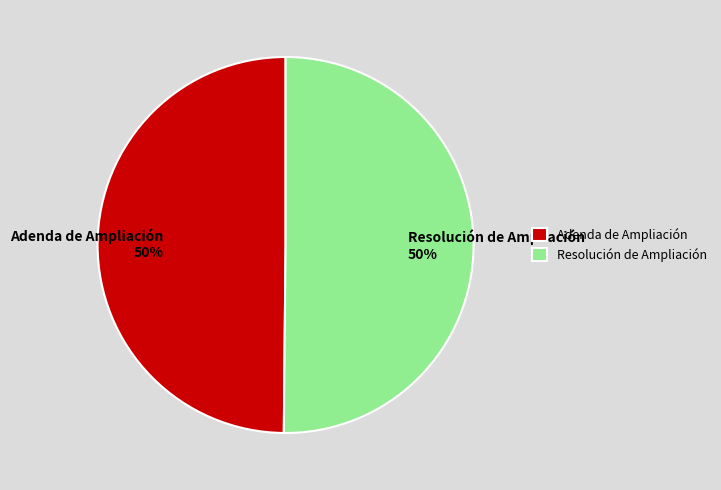

Is the sum of Resolución de Ampliación and Adenda de Ampliación greater than half?

Yes